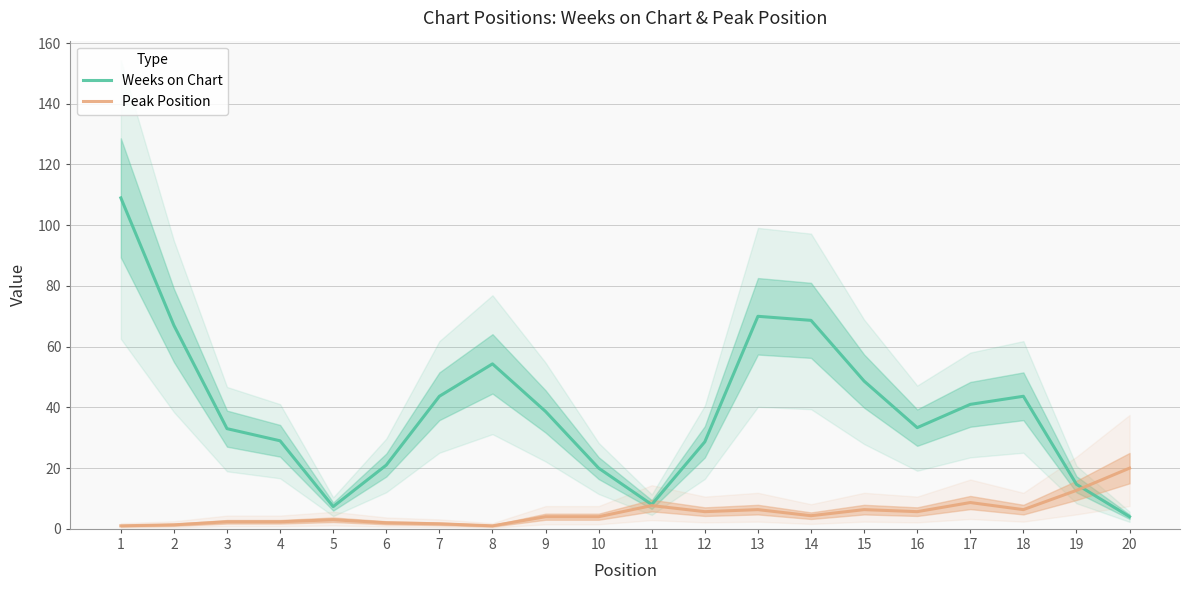

Which label corresponds to the largest value in the chart?

1